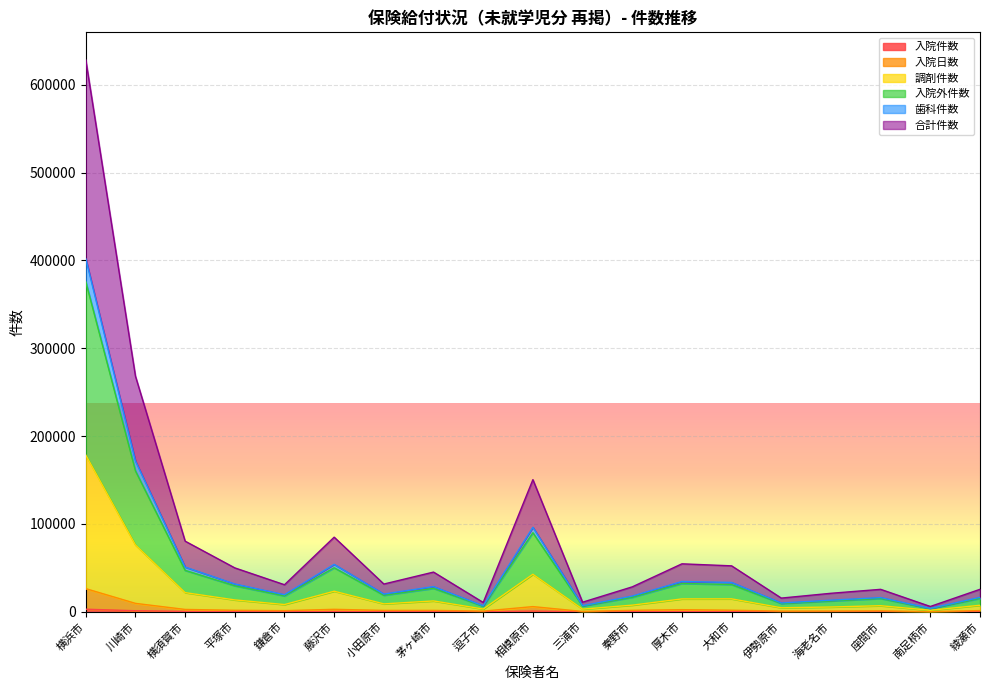

True or false: 合計件数 and 調剤件数 intersect in this chart.

False